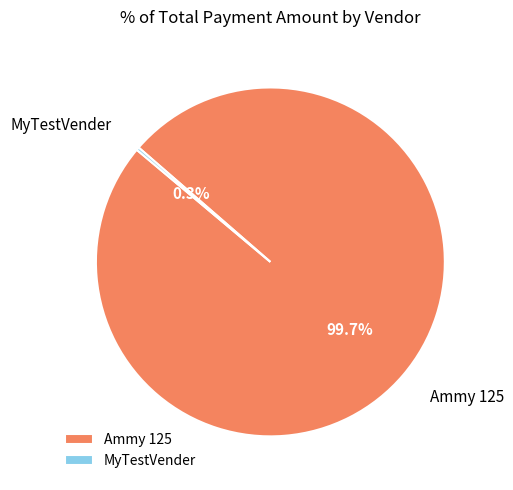

To the nearest percent, what percentage of the pie is Ammy 125?

100%